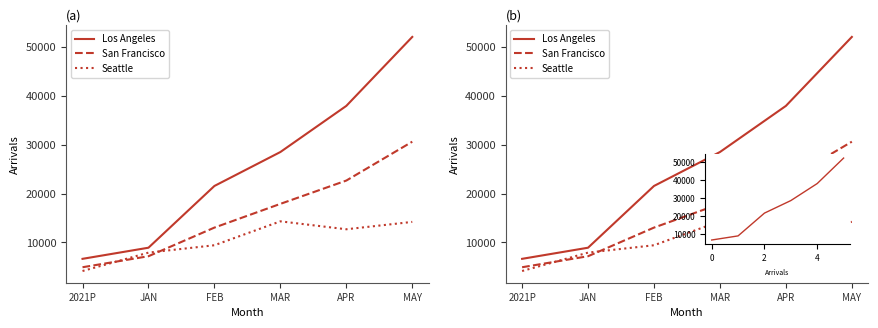

How many distinct data groups are displayed?

3